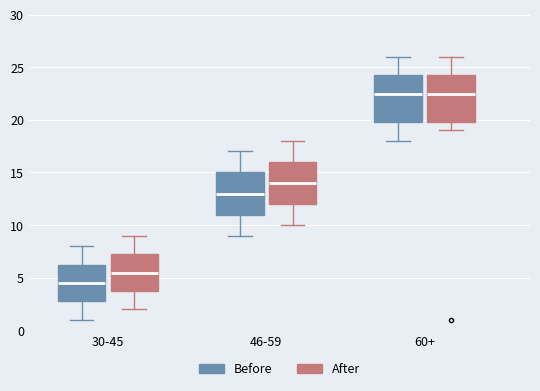

Where does the upper whisker of the box for 30-45 (Before) end on the y-axis? The values are not printed on the chart, so give them approximately, as read against the axis.

8.0